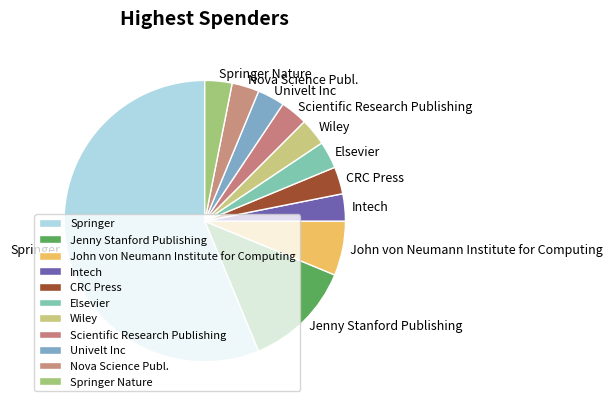

Which slice is the largest?

Springer